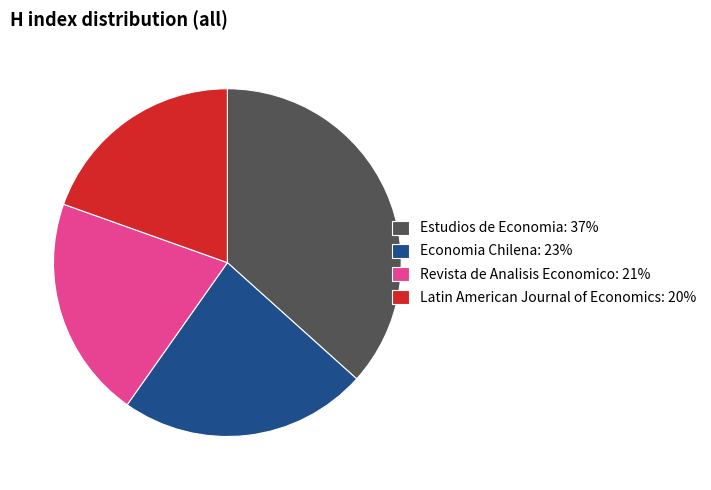

True or false: Economia Chilena accounts for 23% of the total.

True